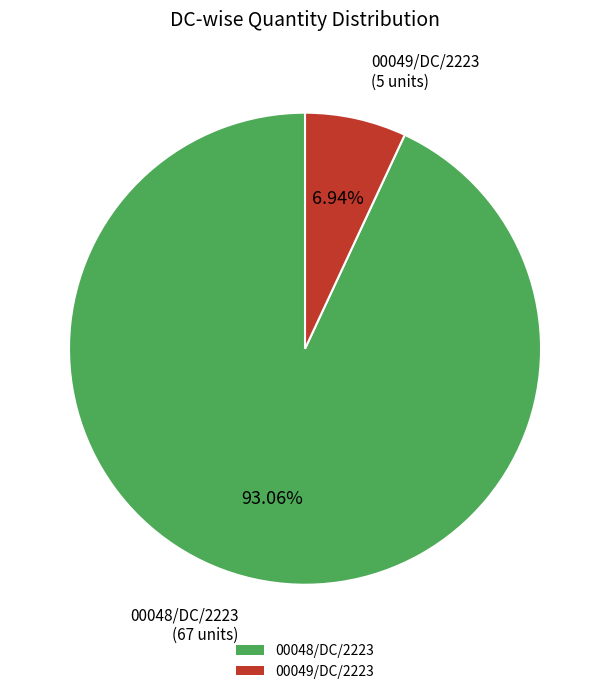

Which has a higher value, 00049/DC/2223 or 00048/DC/2223?

00048/DC/2223